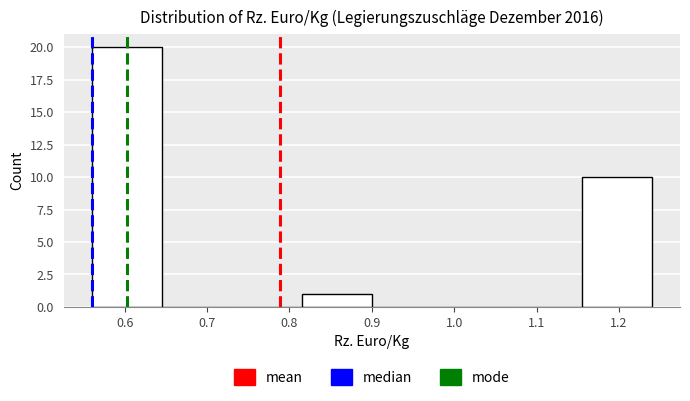

Over which range of the x-axis is the bar tallest?

0.560 to 0.645